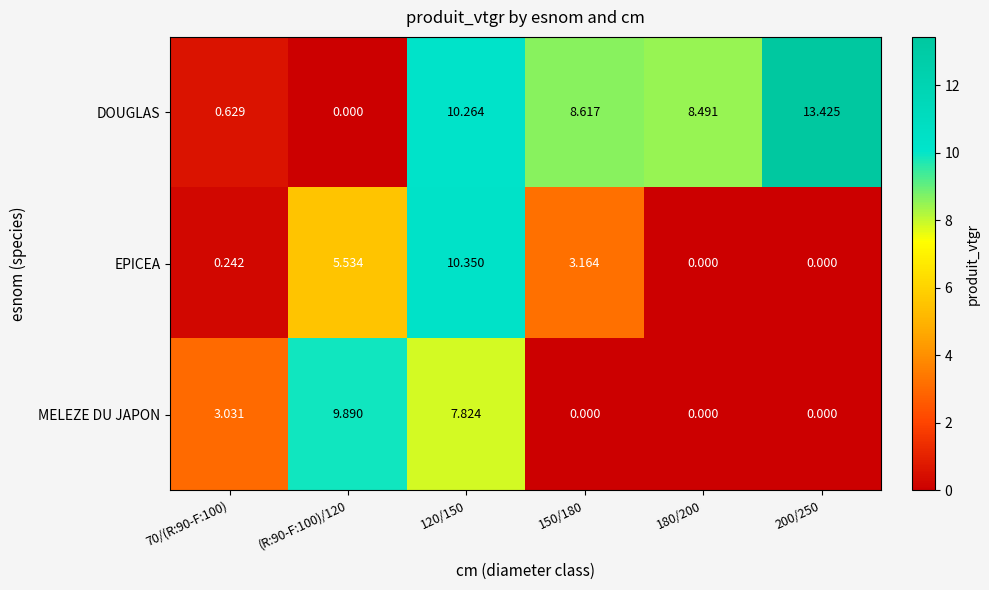

Which series has the largest range (max minus min)?

DOUGLAS